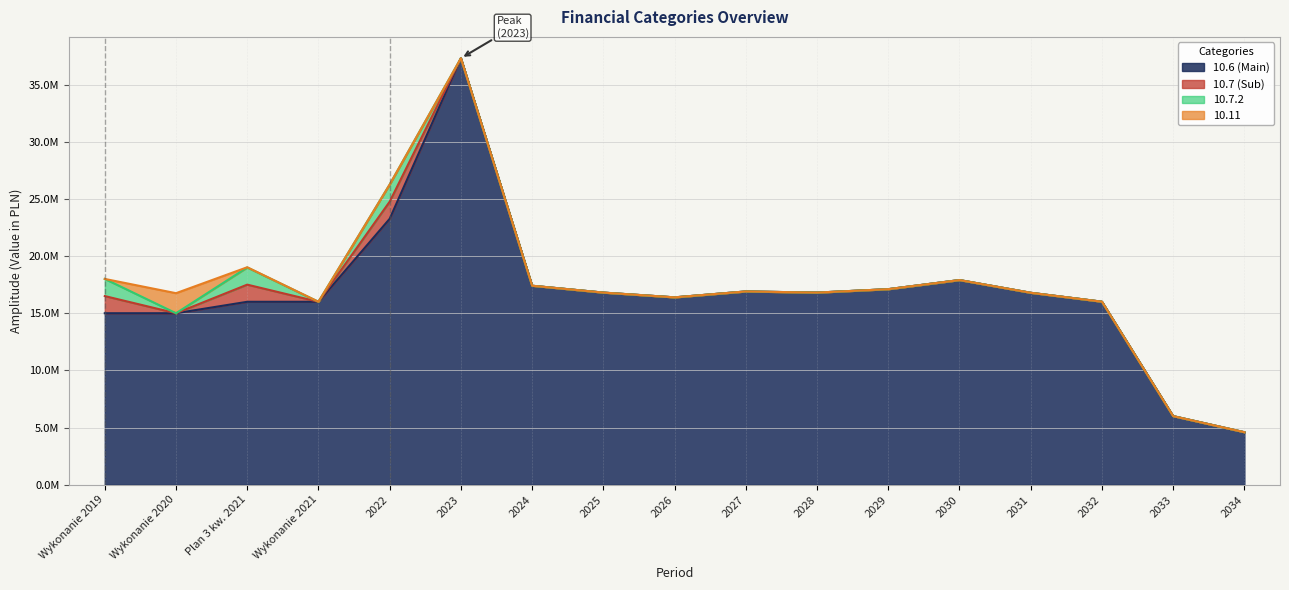

What is the sum of all 10.11 values?

1779629.5